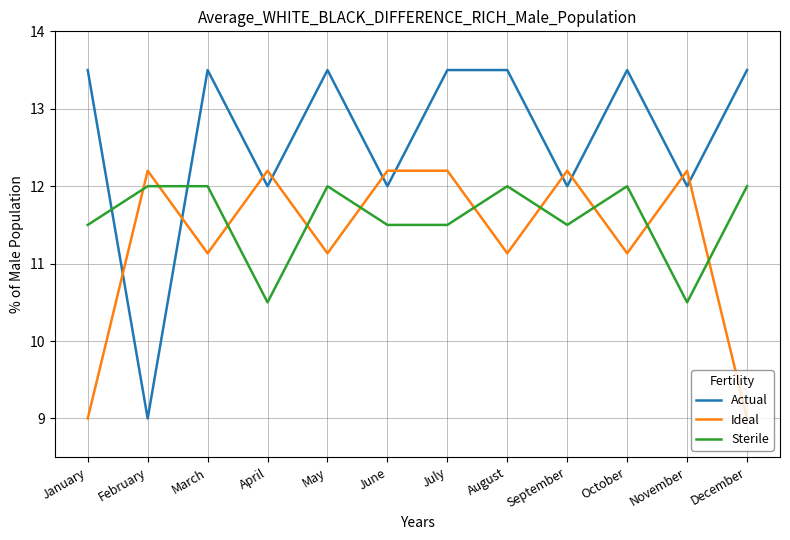

What value does the Ideal series have at March?

11.1